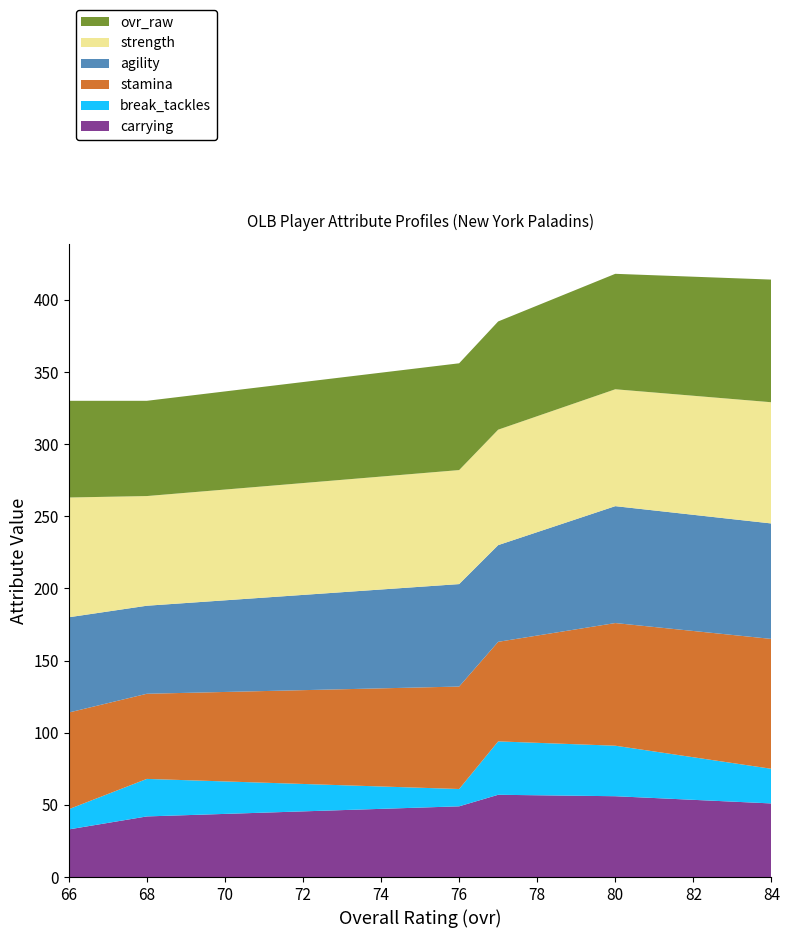

What is the highest value of the carrying series?

57